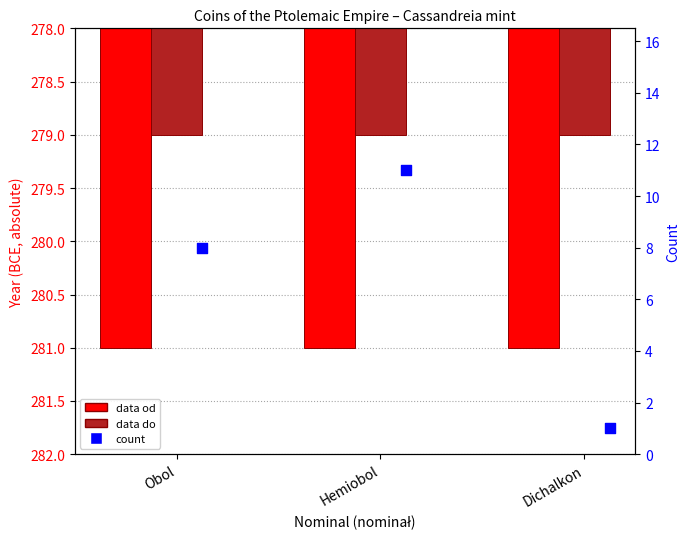

Which series has the largest total across all categories?

data od